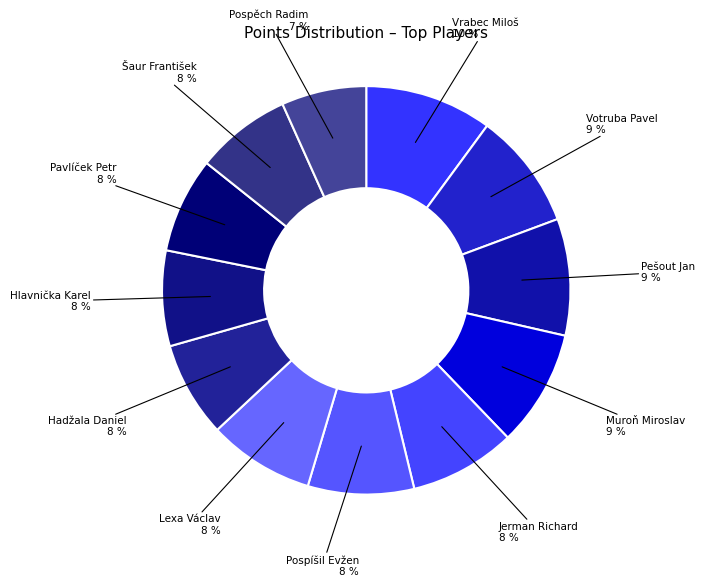

Rank the categories by value from highest to lowest.

Vrabec Miloš, Votruba Pavel, Pešout Jan, Muroň Miroslav, Jerman Richard, Pospíšil Evžen, Lexa Václav, Hadžala Daniel, Hlavnička Karel, Pavlíček Petr, Šaur František, Pospěch Radim